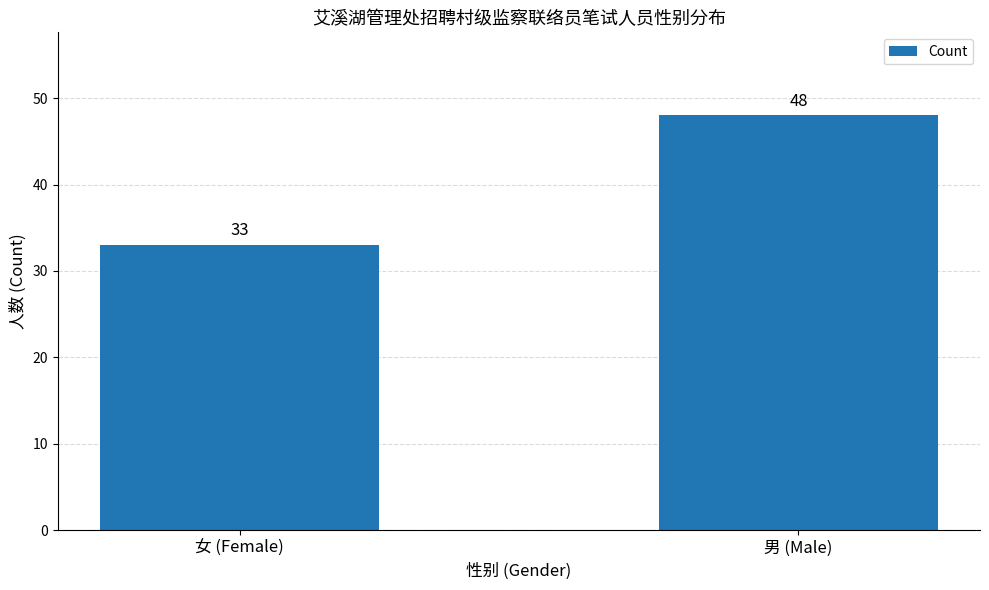

Reading left to right, transcribe all the data shown in this chart.

女 (Female)=33	男 (Male)=48